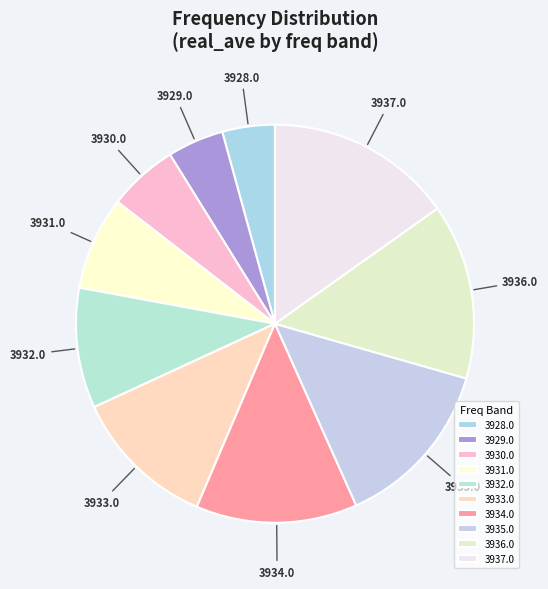

Count the number of slices in the pie.

10